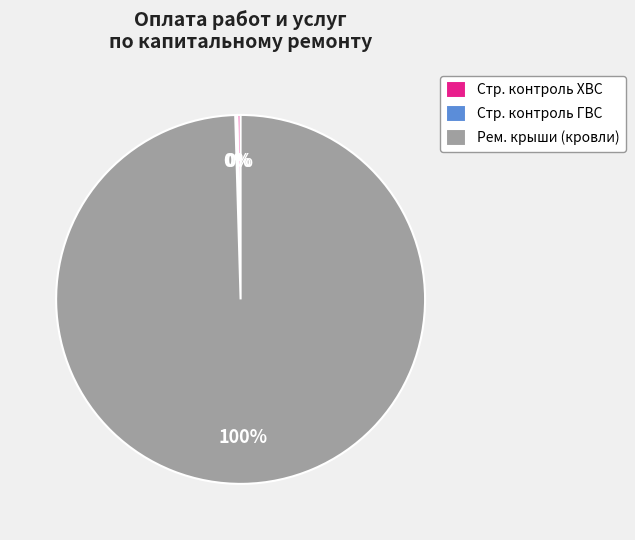

Do Стр. контроль ХВС and Рем. крыши (кровли) together represent more than half of the pie?

Yes